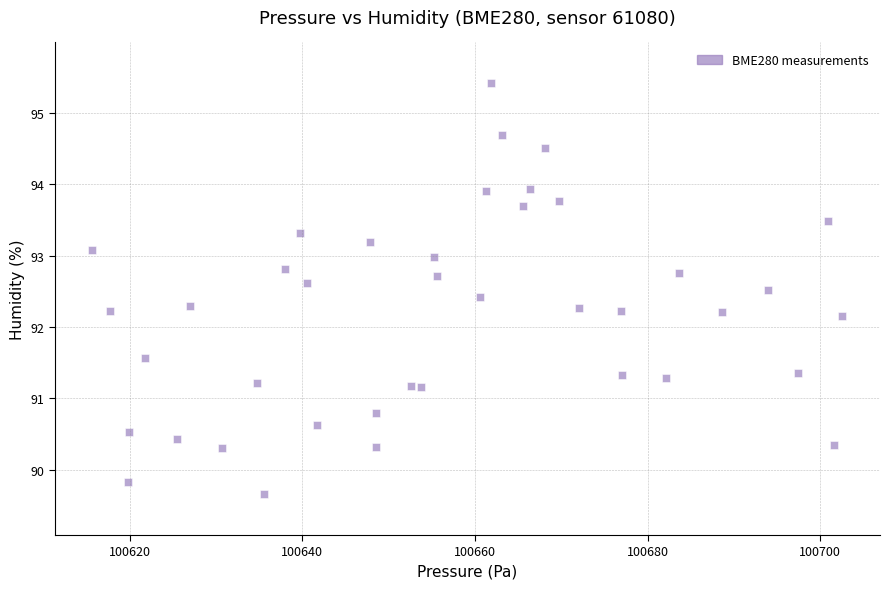

What is the range of X values (max minus min)?

86.9